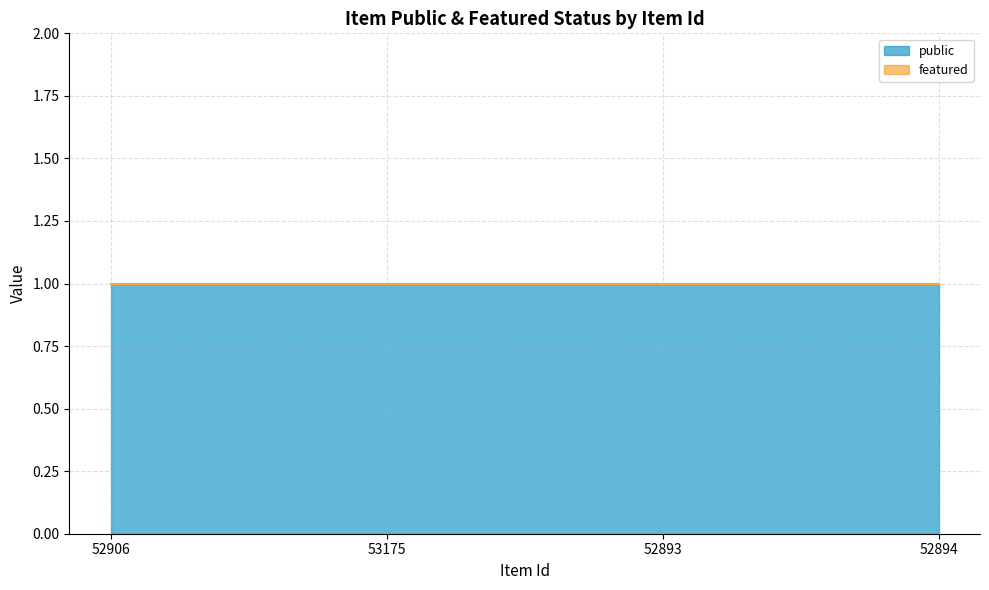

What is the value of the public point at the 3rd from the left?

1